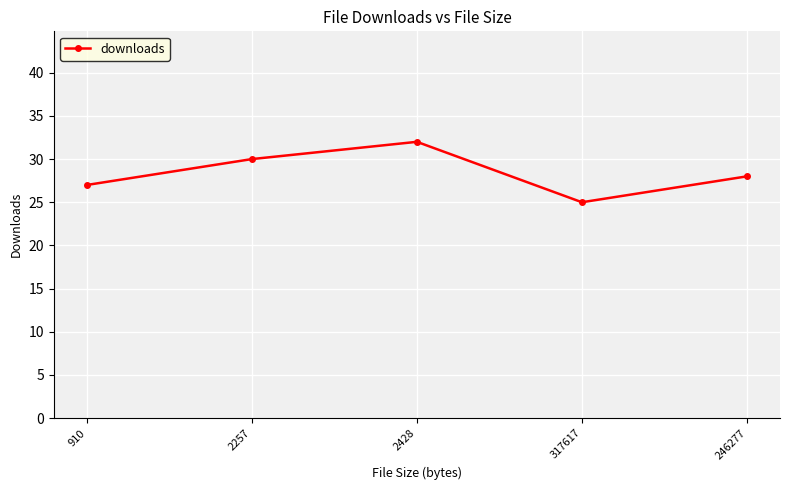

Is it true that the value at 317617 is 37?

False